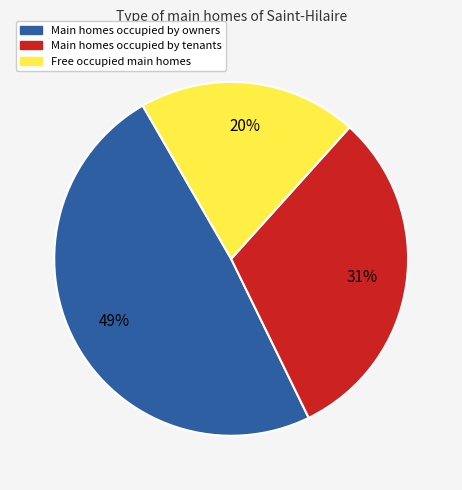

Do Main homes occupied by tenants and Main homes occupied by owners together represent more than half of the pie?

Yes